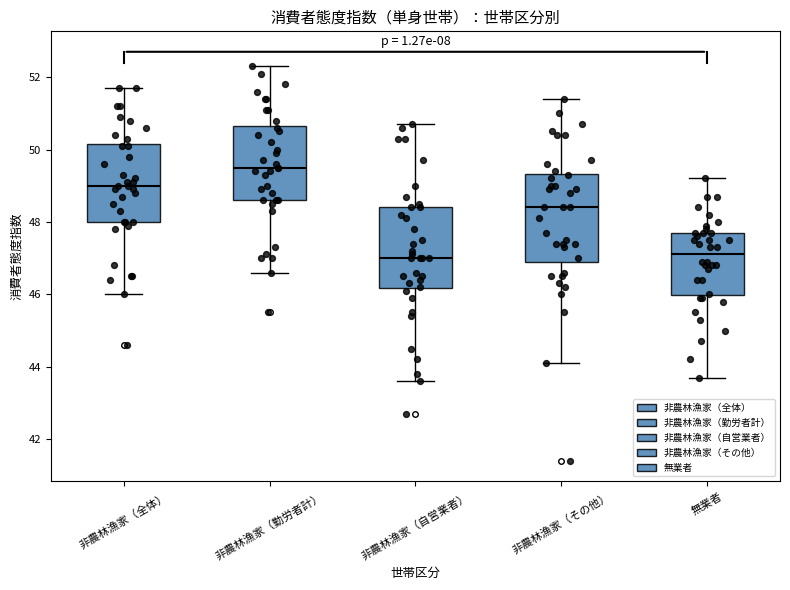

Reading left to right, read every box against the y-axis: the position of its median line, the range the box covers, and the ends of its whiskers. The values are not printed on the chart, so give them approximately, as read against the axis.

非農林漁家（全体）: median 49.0, box 48.0 to 50.2, whiskers 46.0 to 51.8
非農林漁家（勤労者計）: median 49.6, box 48.6 to 50.6, whiskers 46.6 to 52.4
非農林漁家（自営業者）: median 47.0, box 46.2 to 48.4, whiskers 43.6 to 50.8
非農林漁家（その他）: median 48.4, box 47.0 to 49.4, whiskers 44.2 to 51.4
無業者: median 47.2, box 46.0 to 47.8, whiskers 43.8 to 49.2